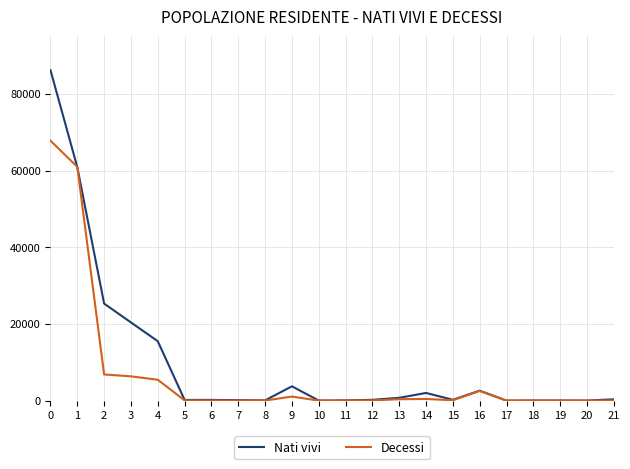

What is the greatest value displayed?

86172